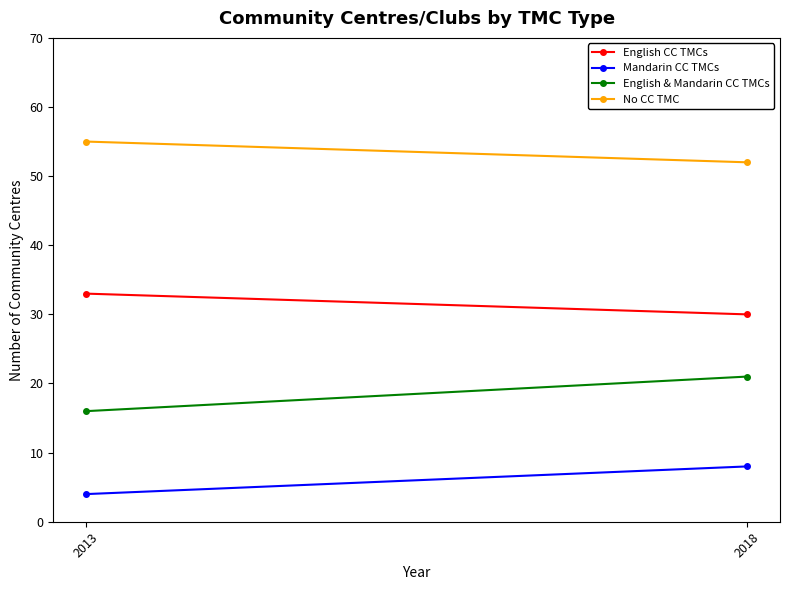

What are all the series names shown in the legend?

English CC TMCs, Mandarin CC TMCs, English & Mandarin CC TMCs, No CC TMC